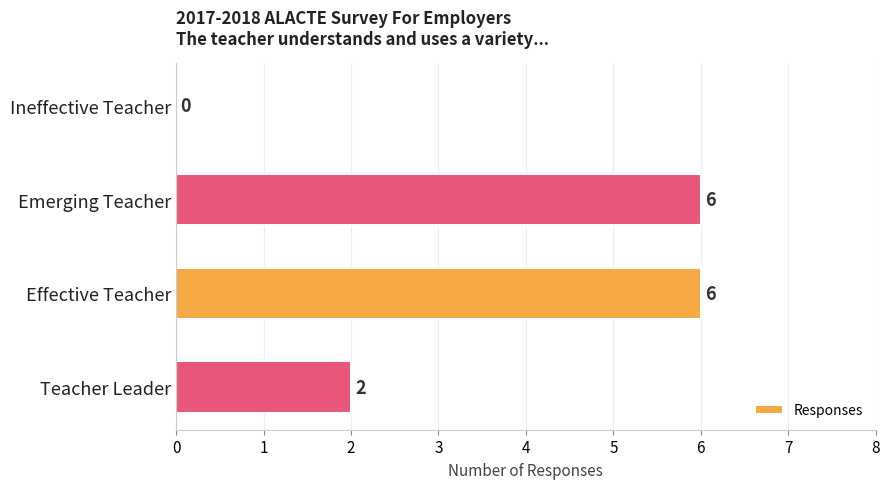

What is the greatest value displayed?

6